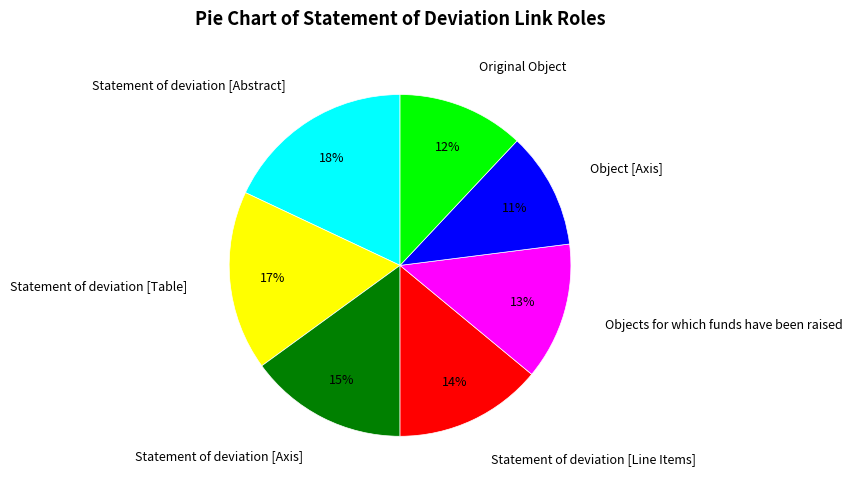

To the nearest percent, what is the average slice percentage?

14%